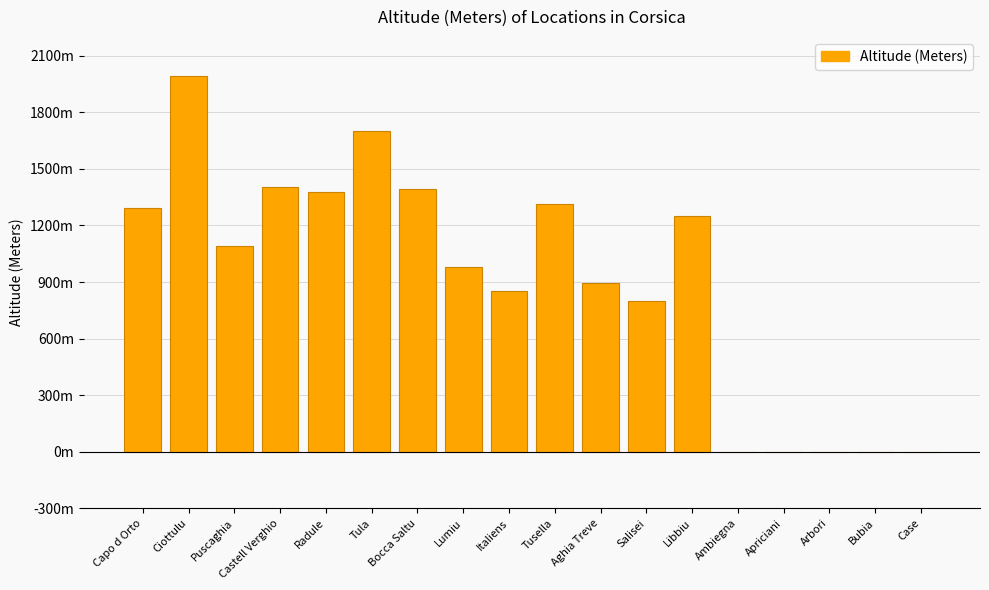

List the labels in order of value, smallest first.

Ambiegna, Apriciani, Arbori, Bubia, Case, Salisei, Italiens, Aghia Treve, Lumiu, Puscaghia, Libbiu, Capo d Orto, Tusella, Radule, Bocca Saltu, Castell Verghio, Tula, Ciottulu